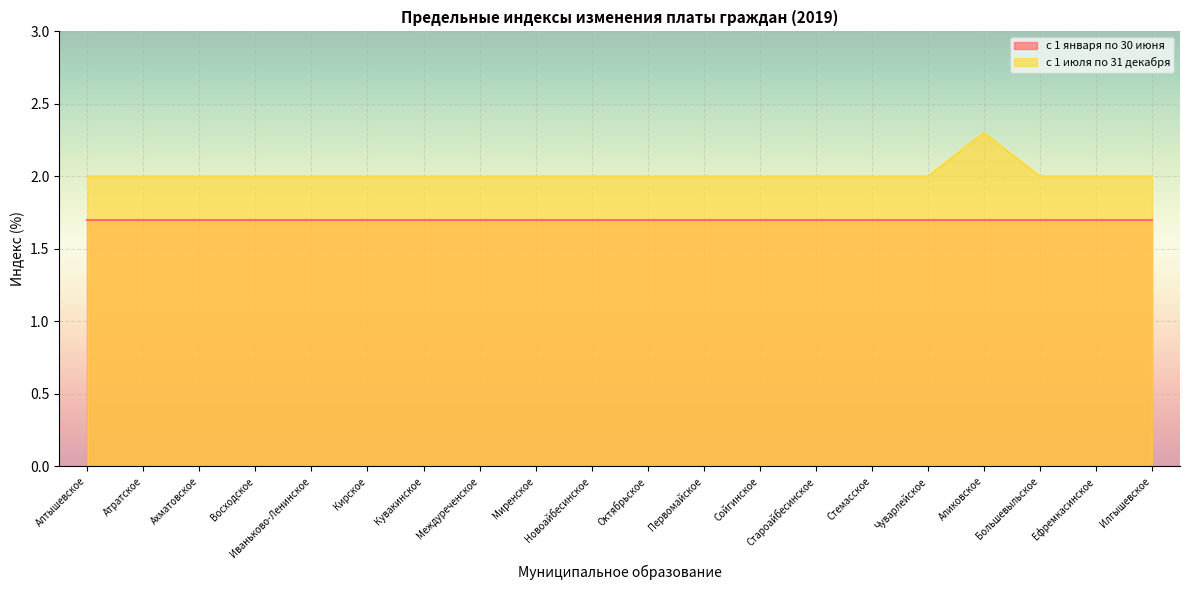

Count the number of data series in this chart.

2